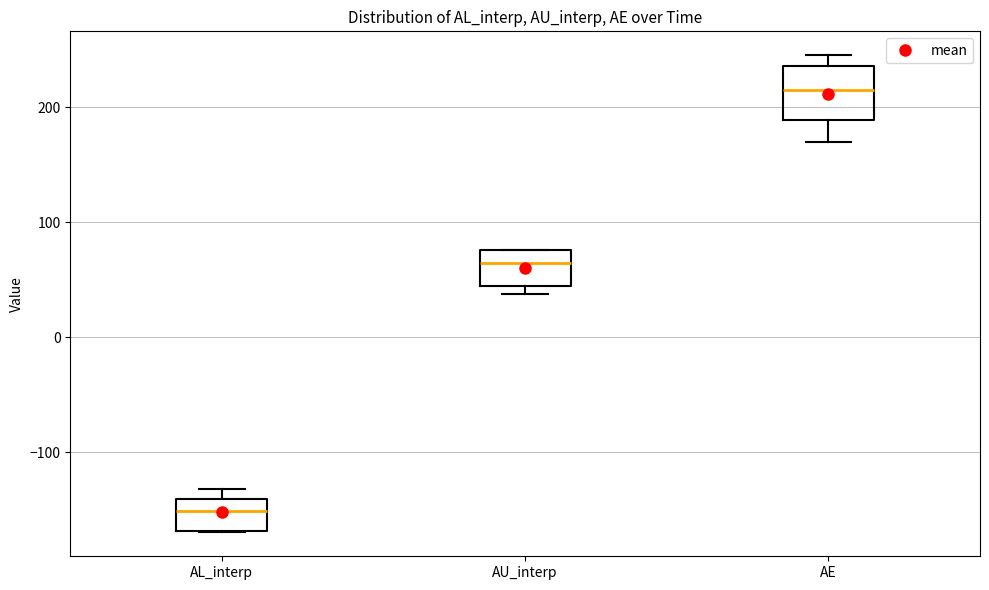

Where does the median line of the box for AU_interp sit on the y-axis? The values are not printed on the chart, so give them approximately, as read against the axis.

60